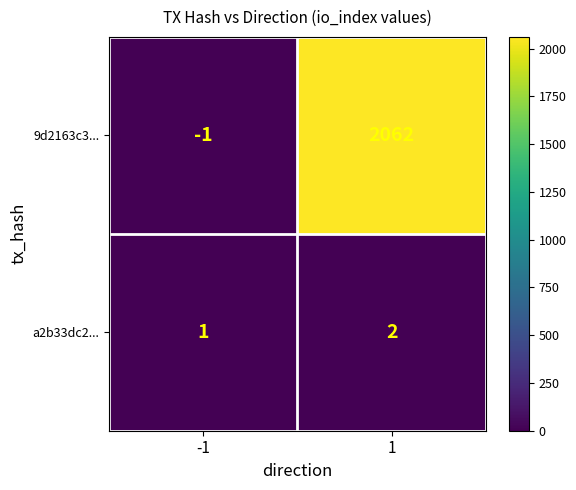

Rank the series by their average value, from lowest to highest.

a2b33dc2..., 9d2163c3...